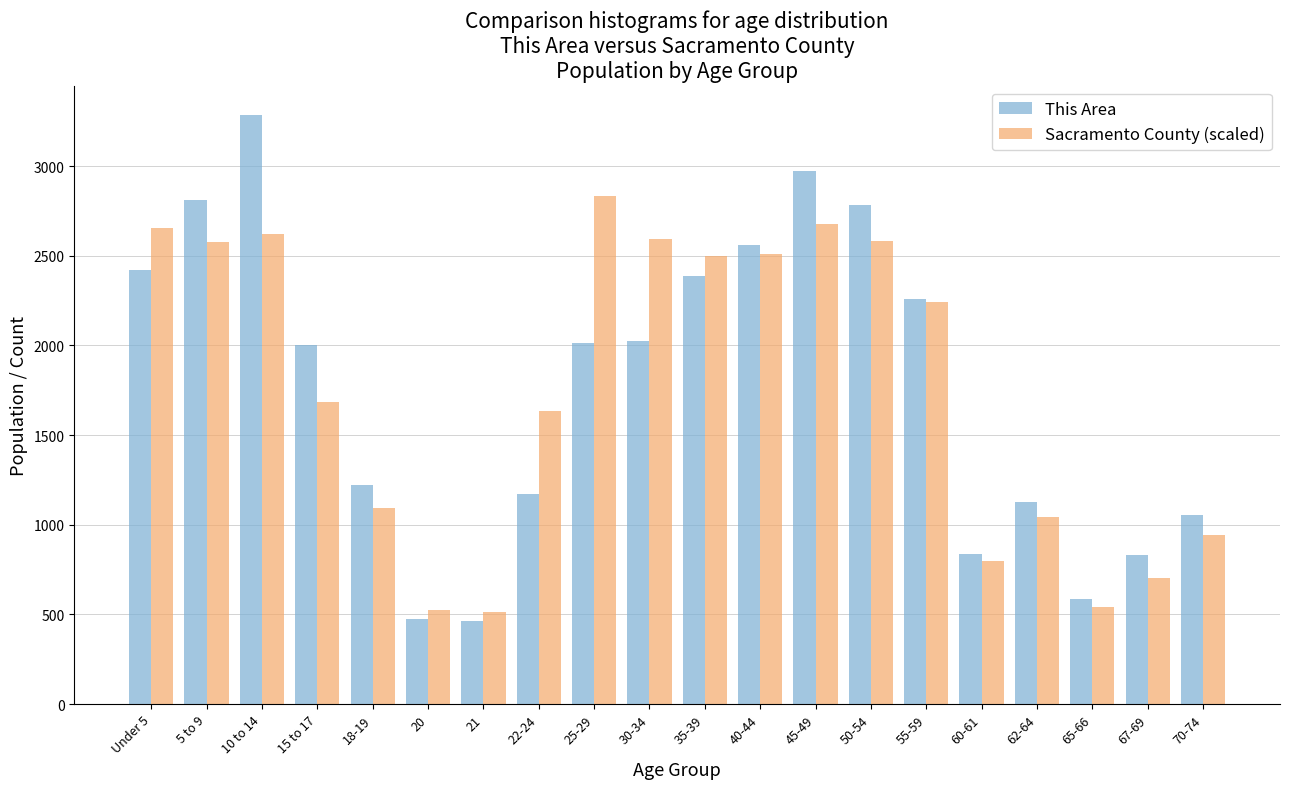

Which series has the widest spread of values?

This Area